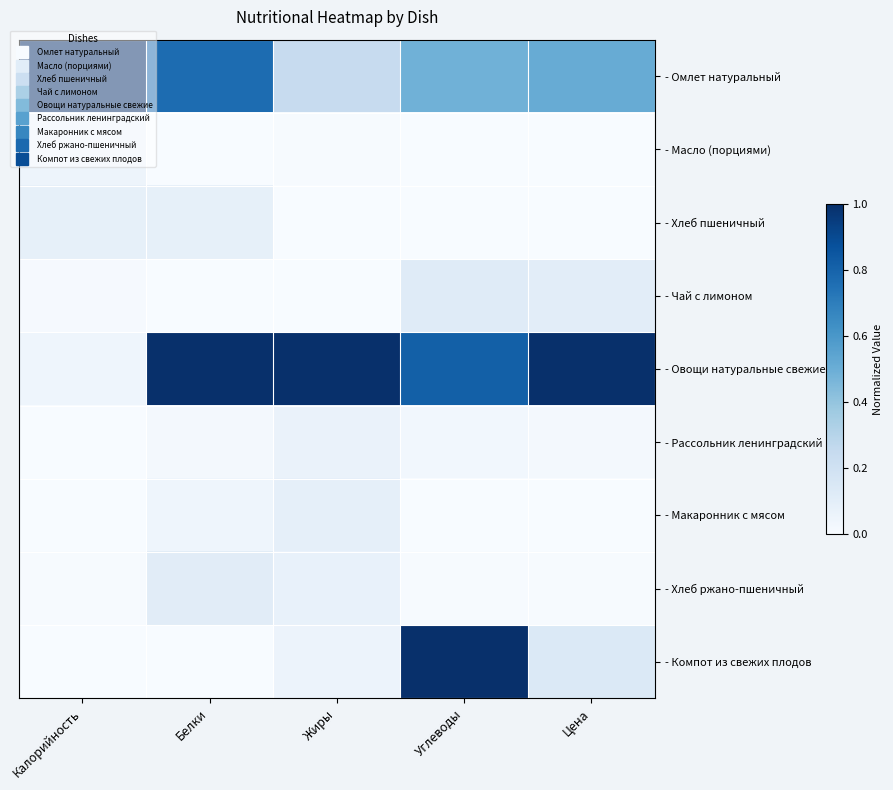

Which series has the largest total across all categories?

- Овощи натуральные свежие